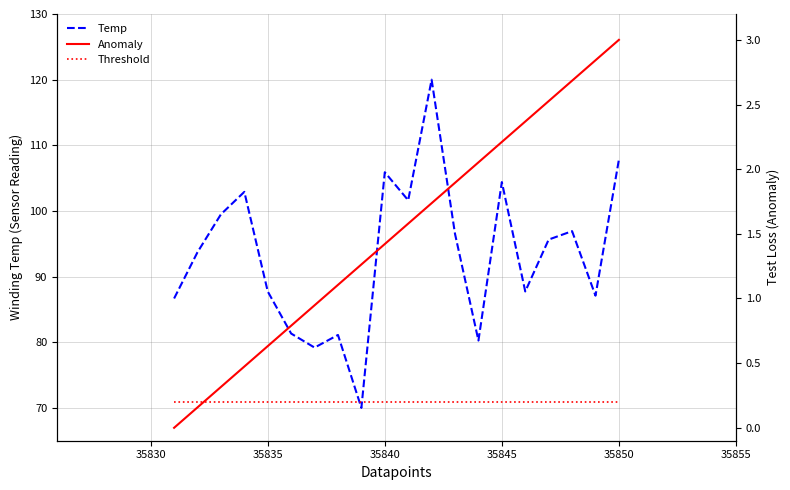

List the series in order of their peak value, highest first.

Temp, Anomaly, Threshold